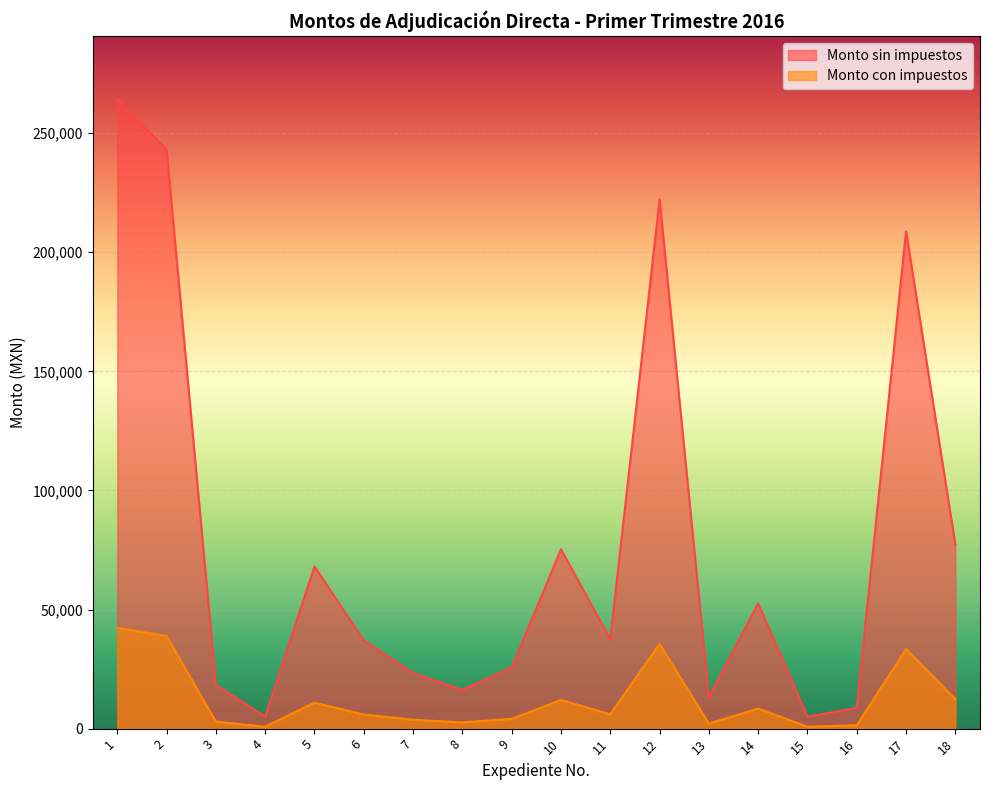

How many values in the Monto sin impuestos series exceed 37546?

9